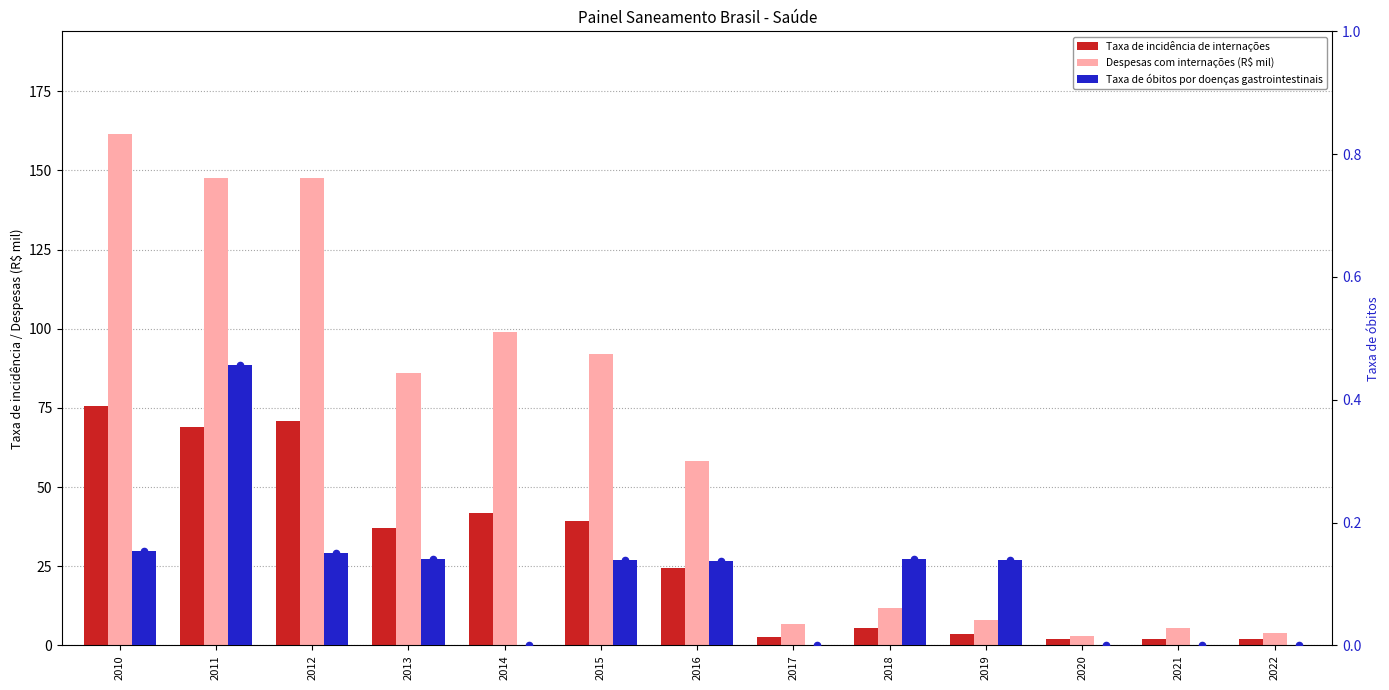

At how many categories does at least one series exceed 79?

6